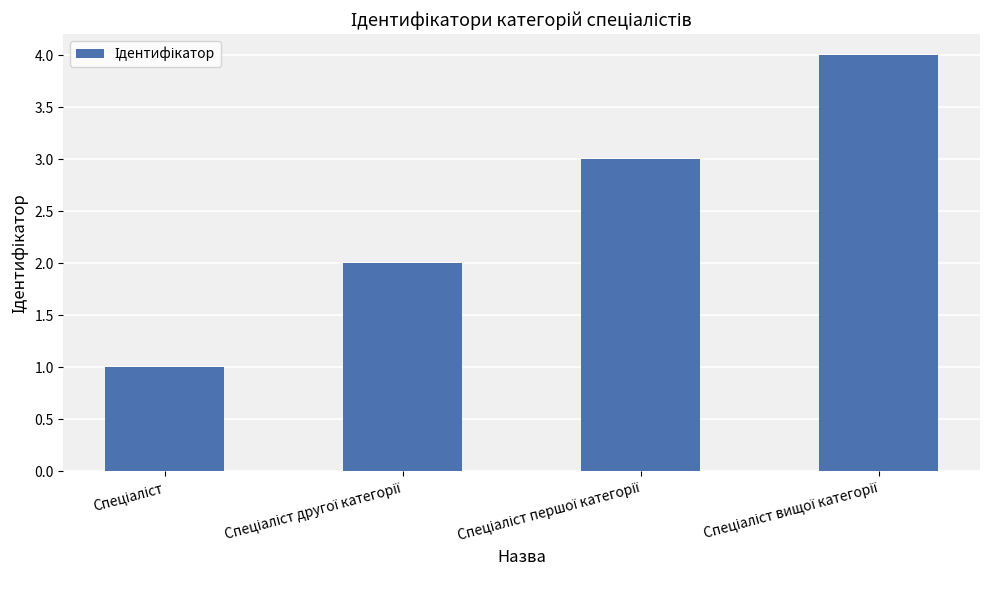

What is the greatest value displayed?

4